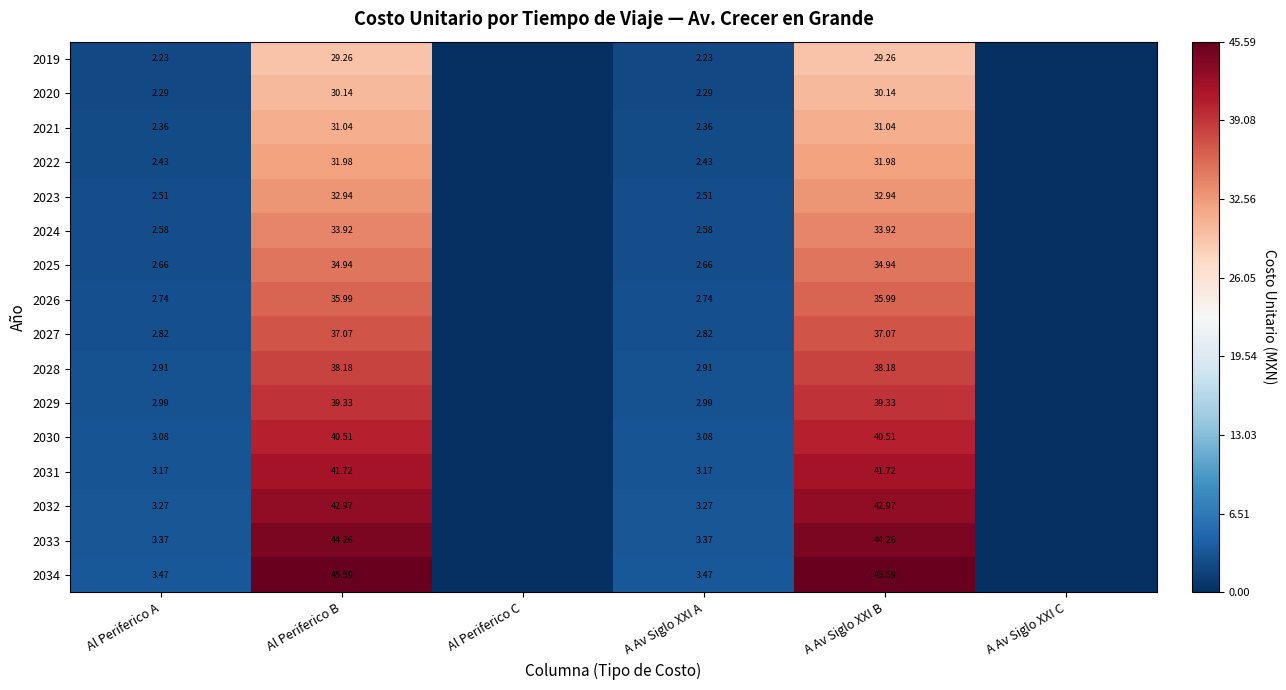

Rank the series by their maximum value, from highest to lowest.

2034, 2033, 2032, 2031, 2030, 2029, 2028, 2027, 2026, 2025, 2024, 2023, 2022, 2021, 2020, 2019